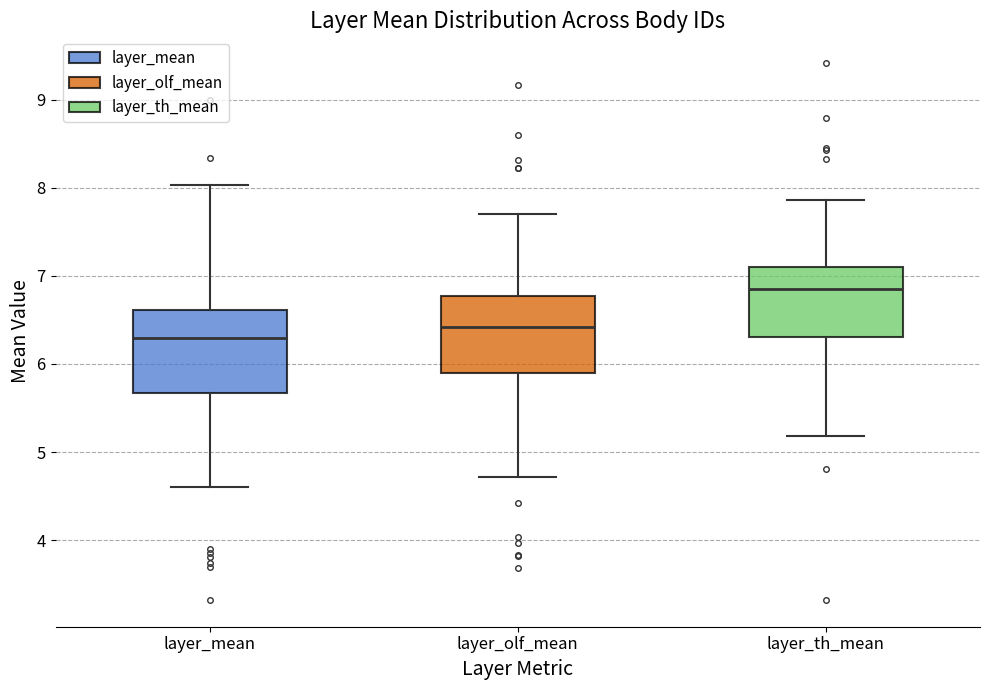

Reading left to right, read every box against the y-axis: the position of its median line, the range the box covers, and the ends of its whiskers. The values are not printed on the chart, so give them approximately, as read against the axis.

layer_mean: median 6.3, box 5.7 to 6.6, whiskers 4.6 to 8.0
layer_olf_mean: median 6.4, box 5.9 to 6.8, whiskers 4.7 to 7.7
layer_th_mean: median 6.9, box 6.3 to 7.1, whiskers 5.2 to 7.9